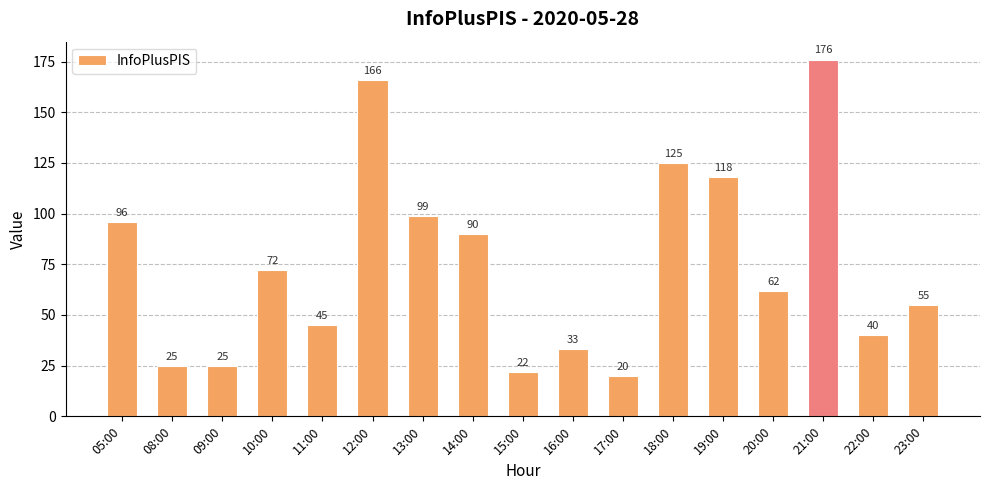

What is the average value?

75